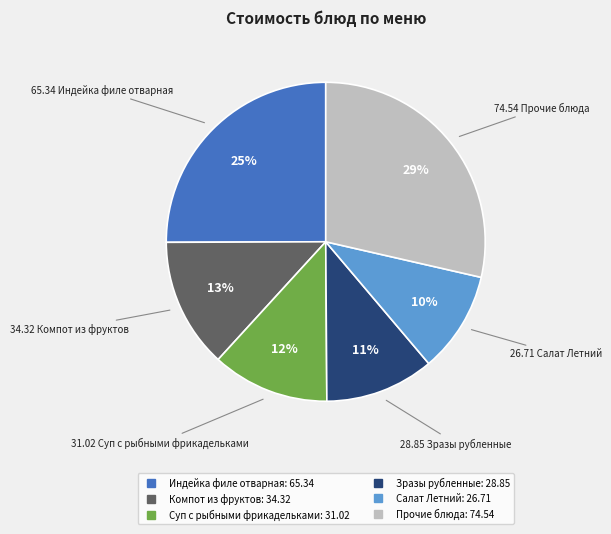

To the nearest percent, what is the average slice percentage?

17%